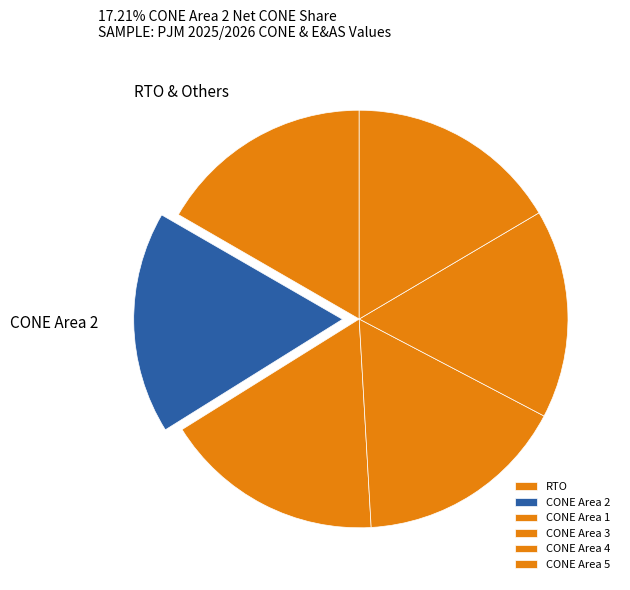

The CONE Area 4 slice represents 16% of the pie. True or false?

True